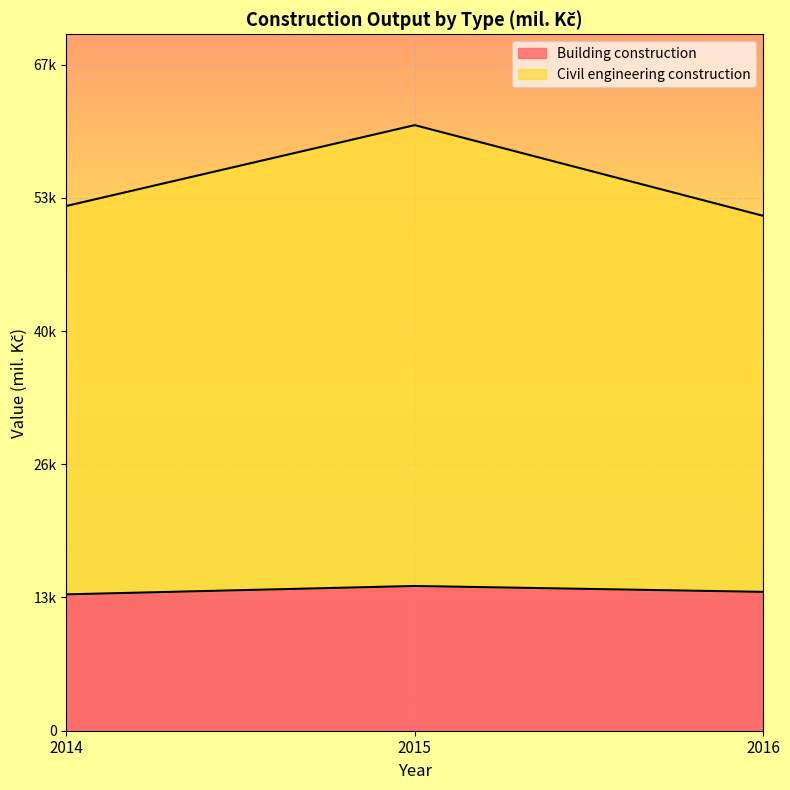

What is the sum of the Building construction values at 2014 and 2016?

27840